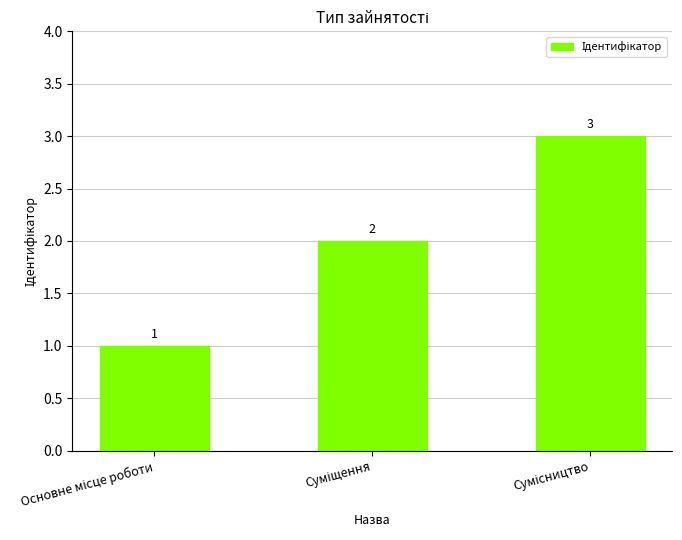

Are the bars grouped side by side (vs. stacked)?

No